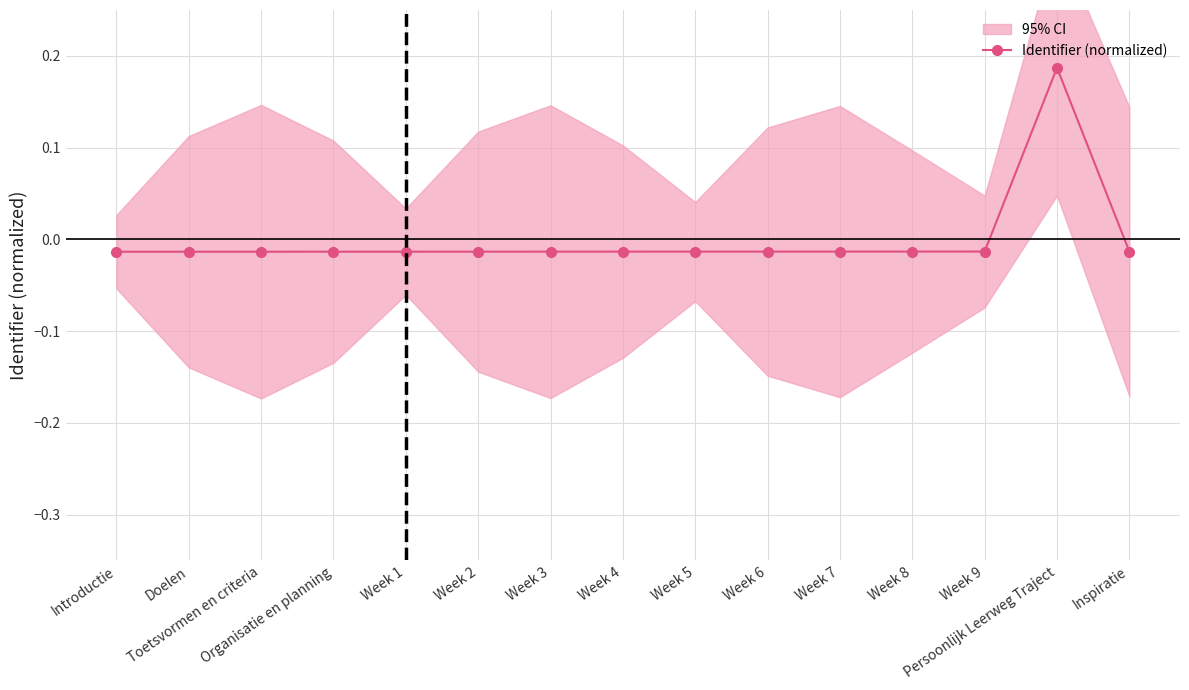

How many series are shown in this chart?

1